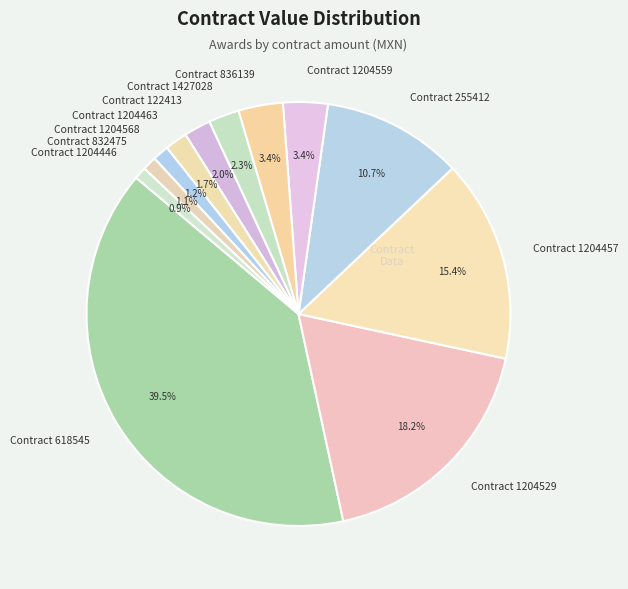

Is there any slice that represents more than half of the pie?

No